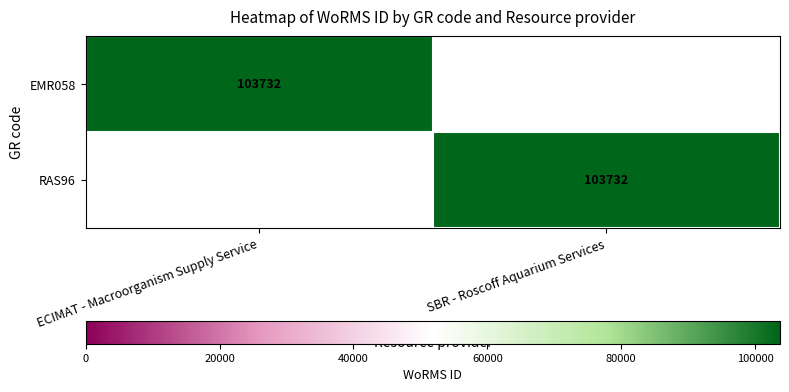

The EMR058 series shows 136816 at ECIMAT - Macroorganism Supply Service. True or false?

False